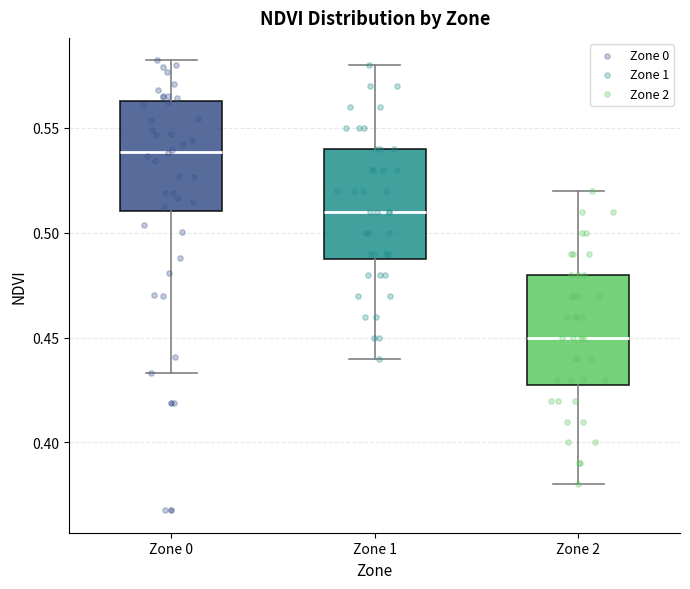

Which box has the lowest median line?

Zone 2